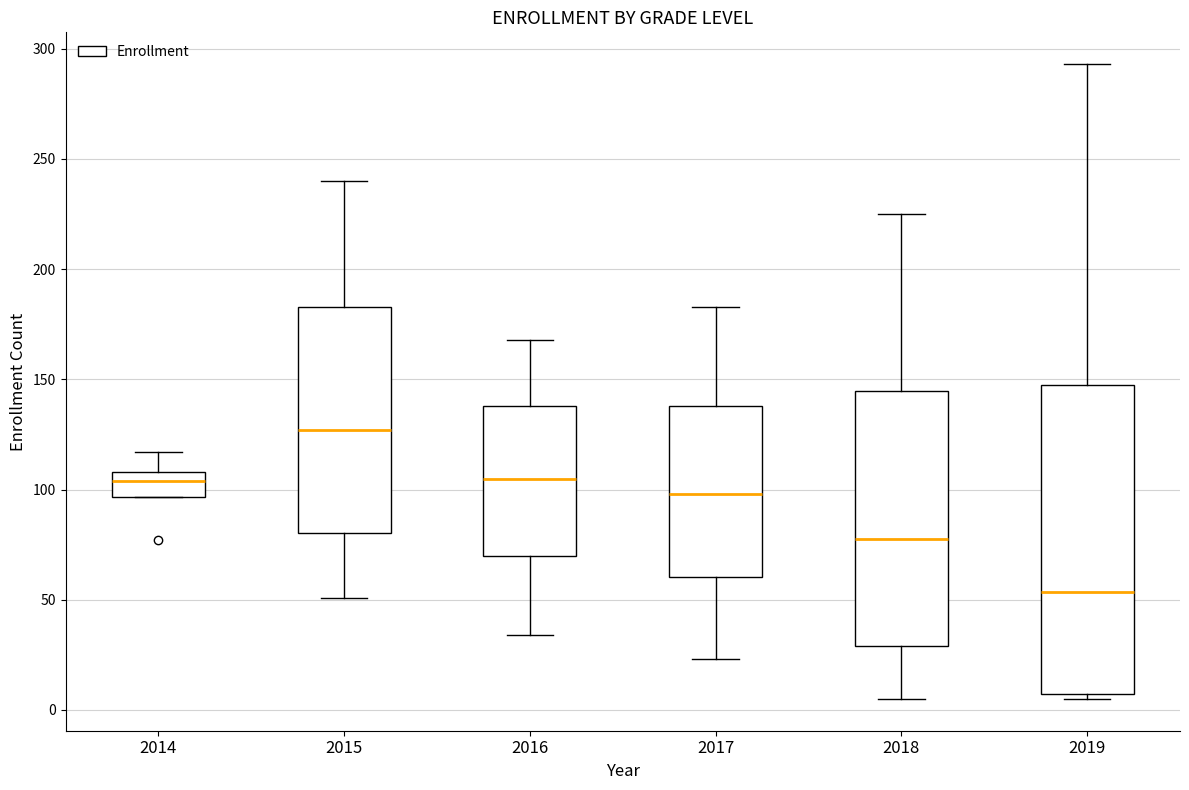

Reading left to right, read every box against the y-axis: the position of its median line, the range the box covers, and the ends of its whiskers. The values are not printed on the chart, so give them approximately, as read against the axis.

2014: median 105, box 95 to 110, whiskers 95 to 115
2015: median 125, box 80 to 185, whiskers 50 to 240
2016: median 105, box 70 to 140, whiskers 35 to 170
2017: median 100, box 60 to 140, whiskers 25 to 185
2018: median 80, box 30 to 145, whiskers 5 to 225
2019: median 55, box 5 to 150, whiskers 5 (just below the box's lower edge) to 295